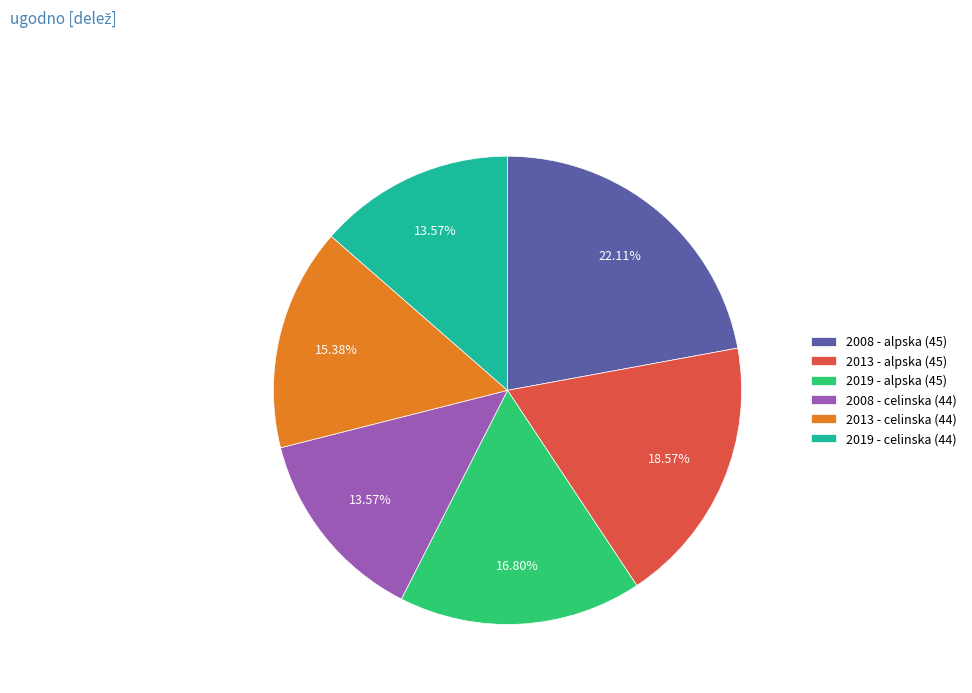

Between 2013 - alpska (45) and 2019 - alpska (45), which is larger?

2013 - alpska (45)